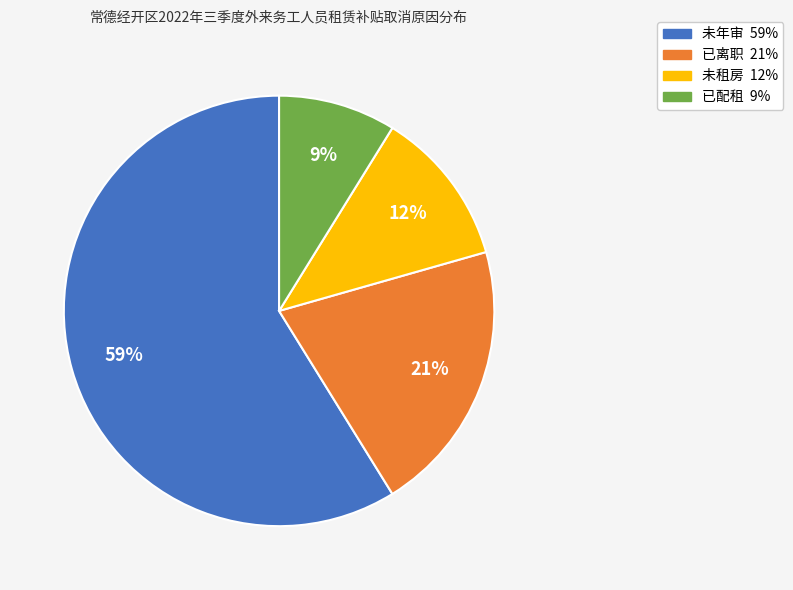

What is the largest slice in the pie chart?

未年审